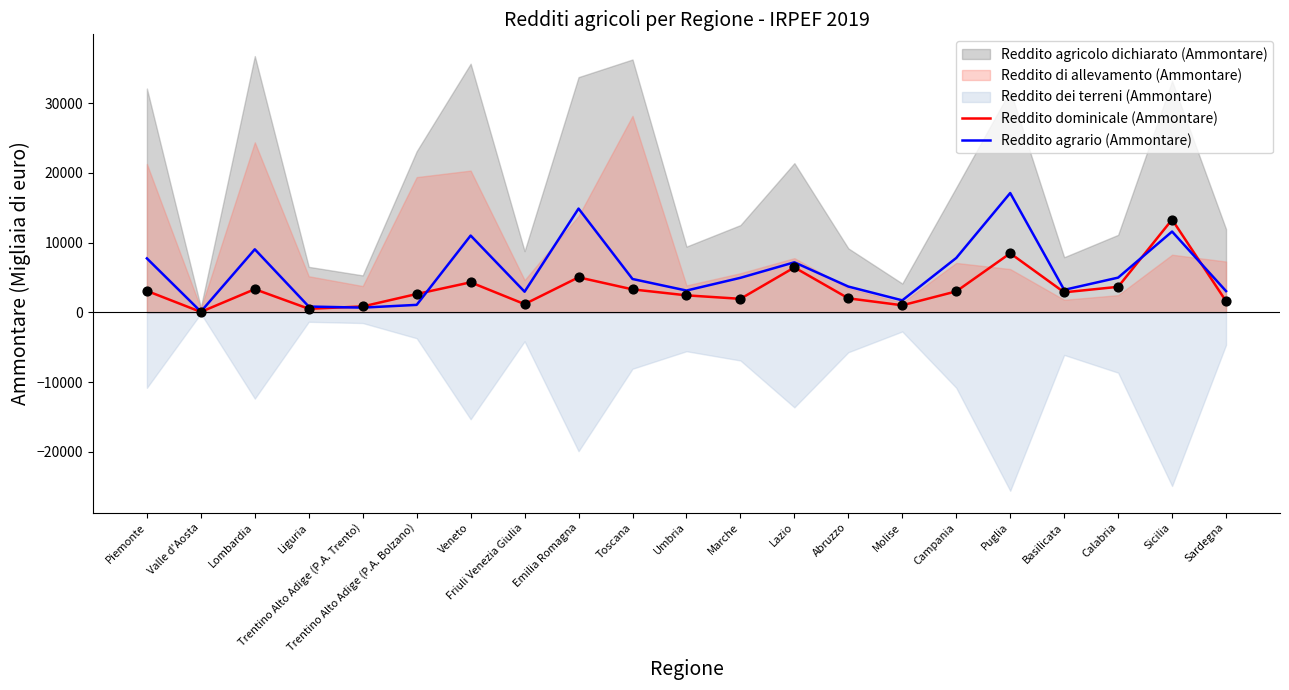

Is the value of Reddito agrario (Ammontare) at Trentino Alto Adige (P.A. Trento) greater than the value of Reddito dominicale (Ammontare) at Toscana?

No